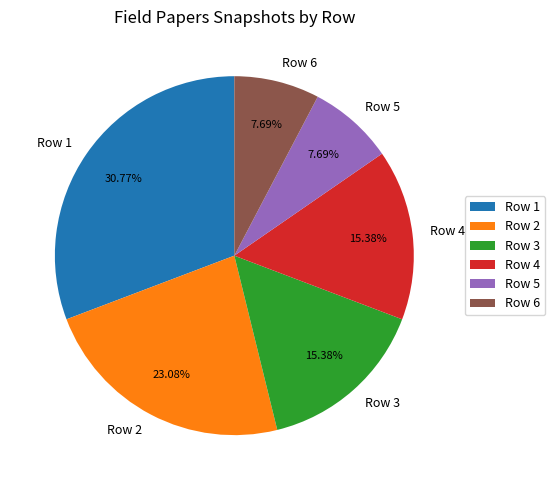

What is the ratio of the value at Row 1 to the value at Row 6?

4.0